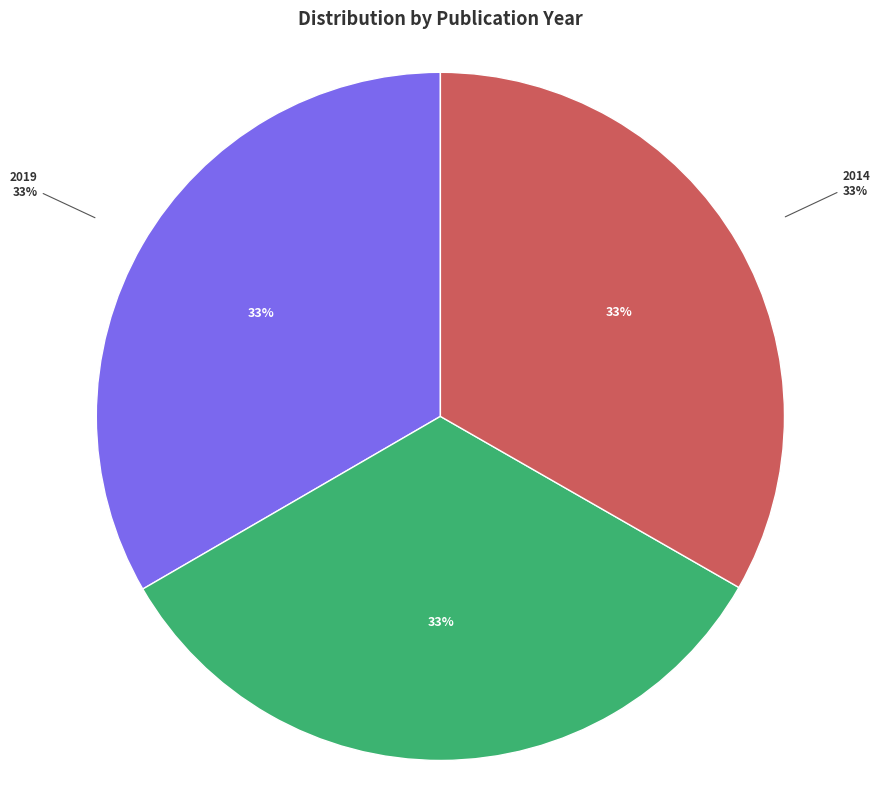

Which has a higher value, 2018 or 2014?

2018